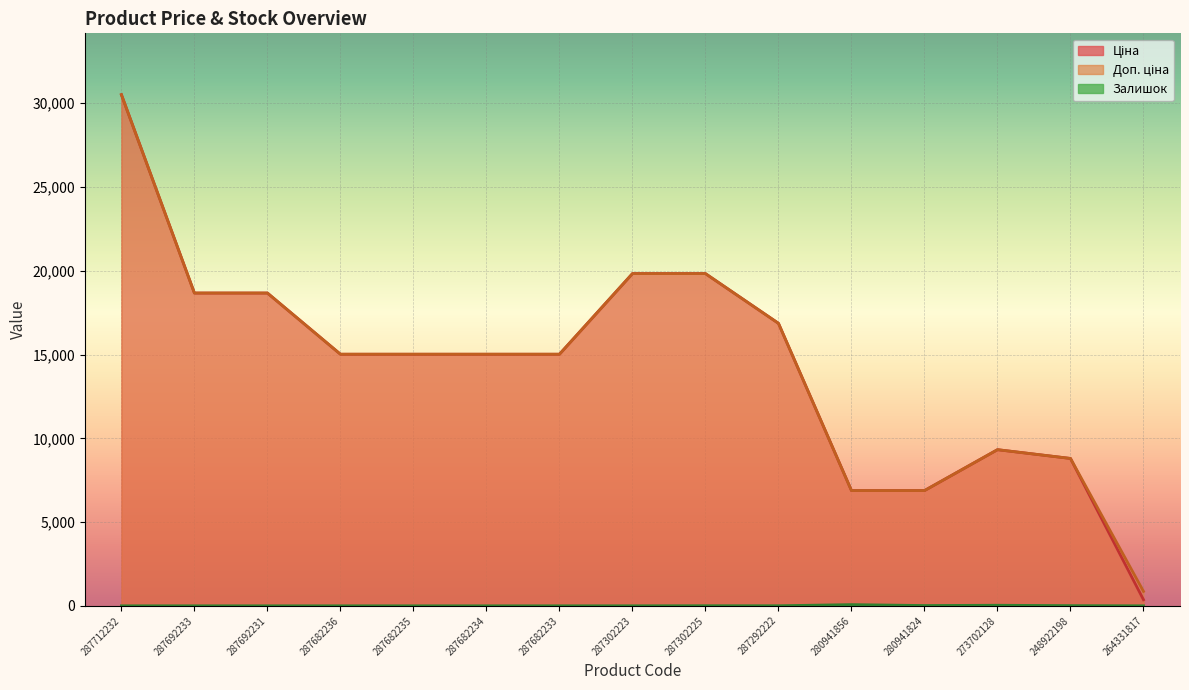

The Залишок series shows 34.0 at 273702128. True or false?

True